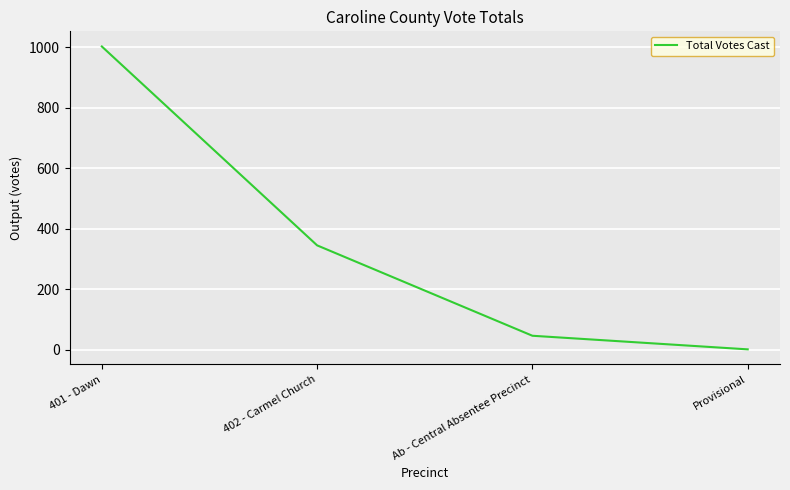

Reading left to right, list all the values displayed in this chart.

401 - Dawn=1003	402 - Carmel Church=345	Ab - Central Absentee Precinct=46	Provisional=1